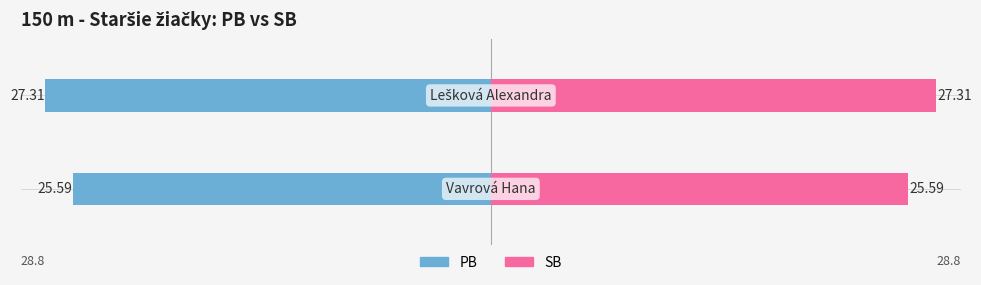

Which series has the largest range (max minus min)?

PB